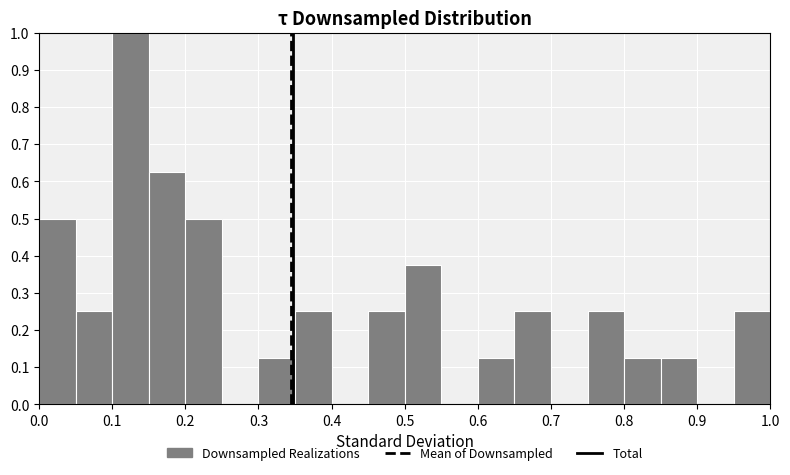

What is the height of the bar covering 0.00 to 0.05 on the x-axis? The values are not printed on the chart, so give them approximately, as read against the axis.

0.50